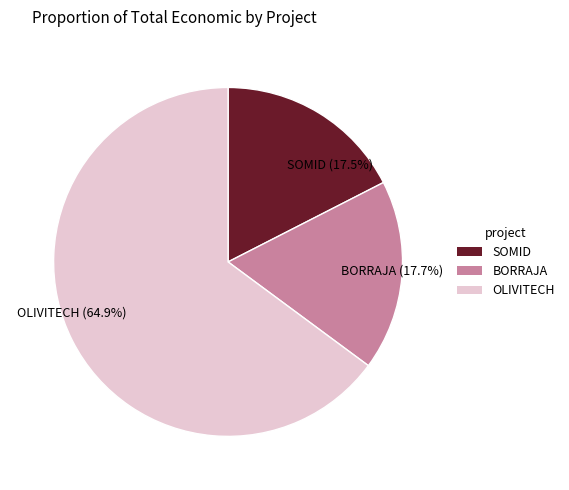

To the nearest percent, what percentage of the pie is OLIVITECH?

65%